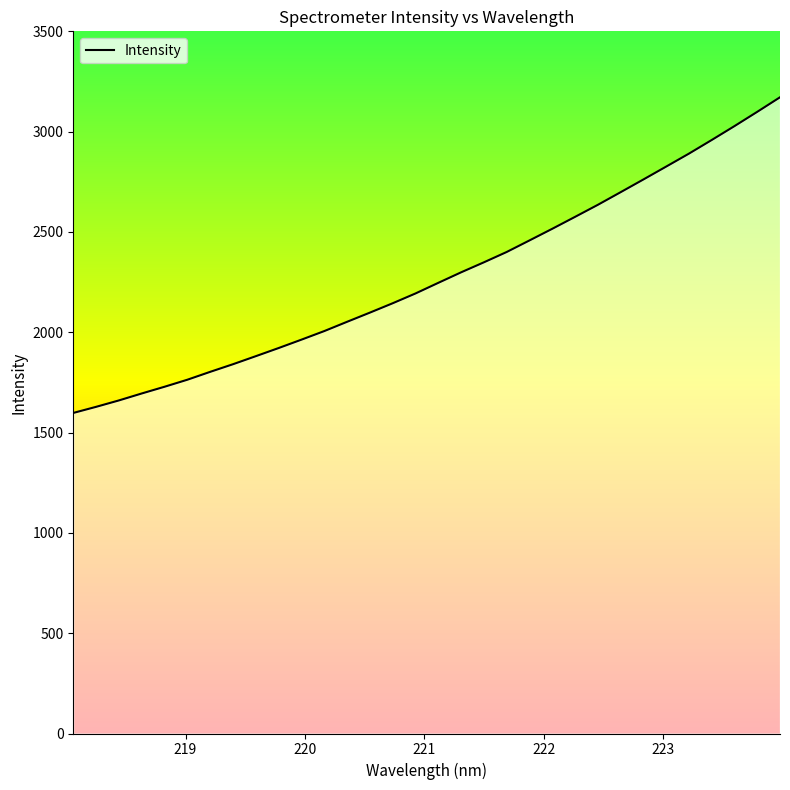

What is the minimum value shown in the chart?

1597.8